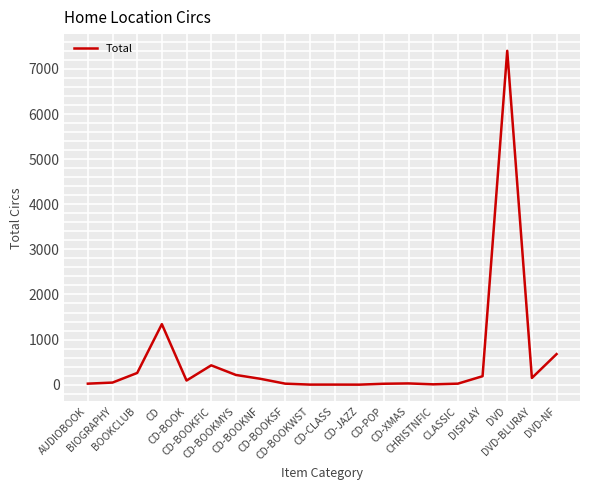

Does the chart have visible grid lines?

Yes